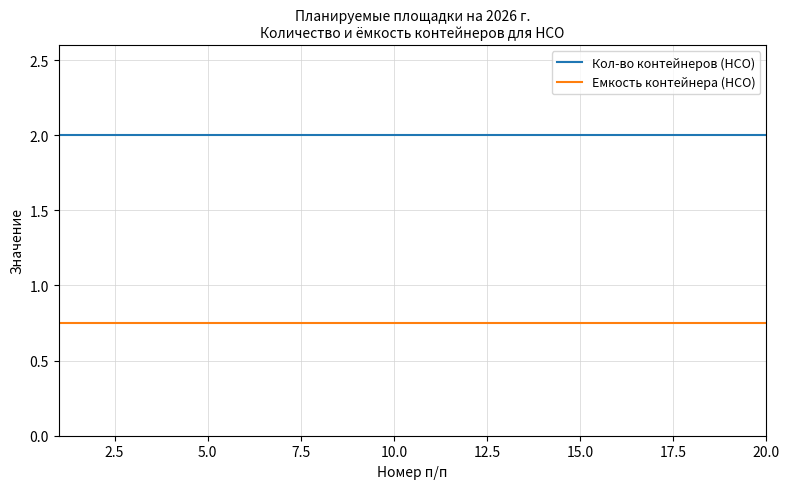

What is the maximum value shown in the chart?

2.0